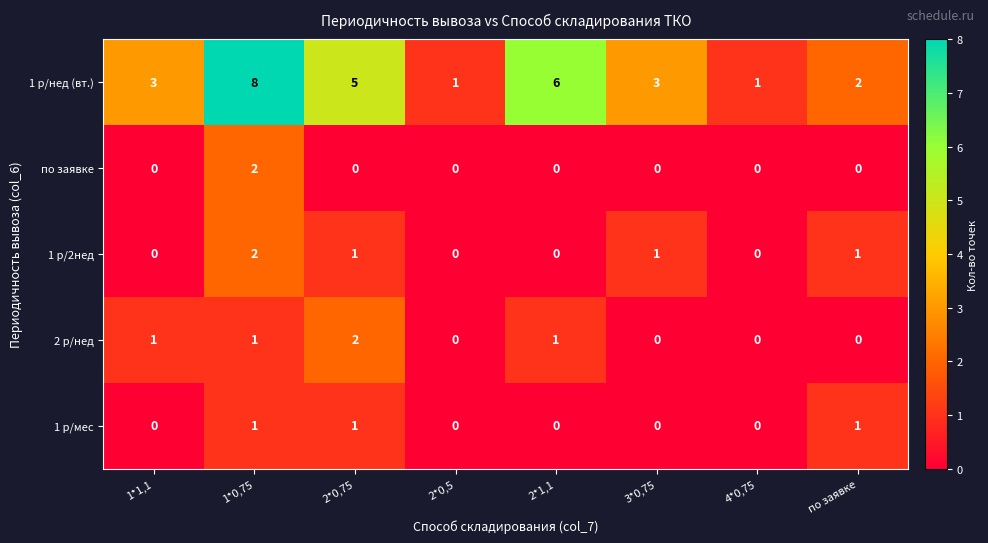

How many 2 р/нед values are between 0 and 1?

7